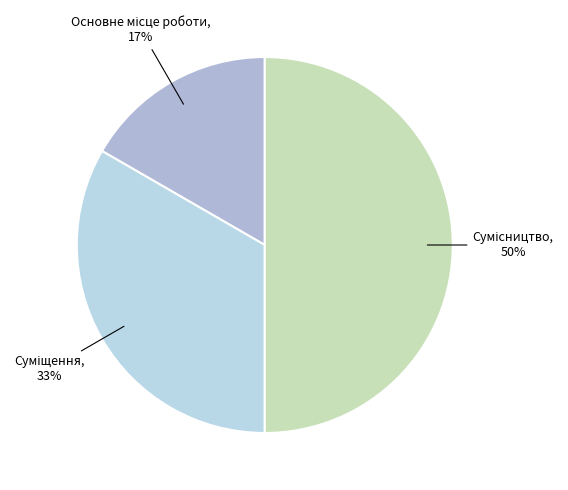

To the nearest percent, what is the average slice percentage?

33%